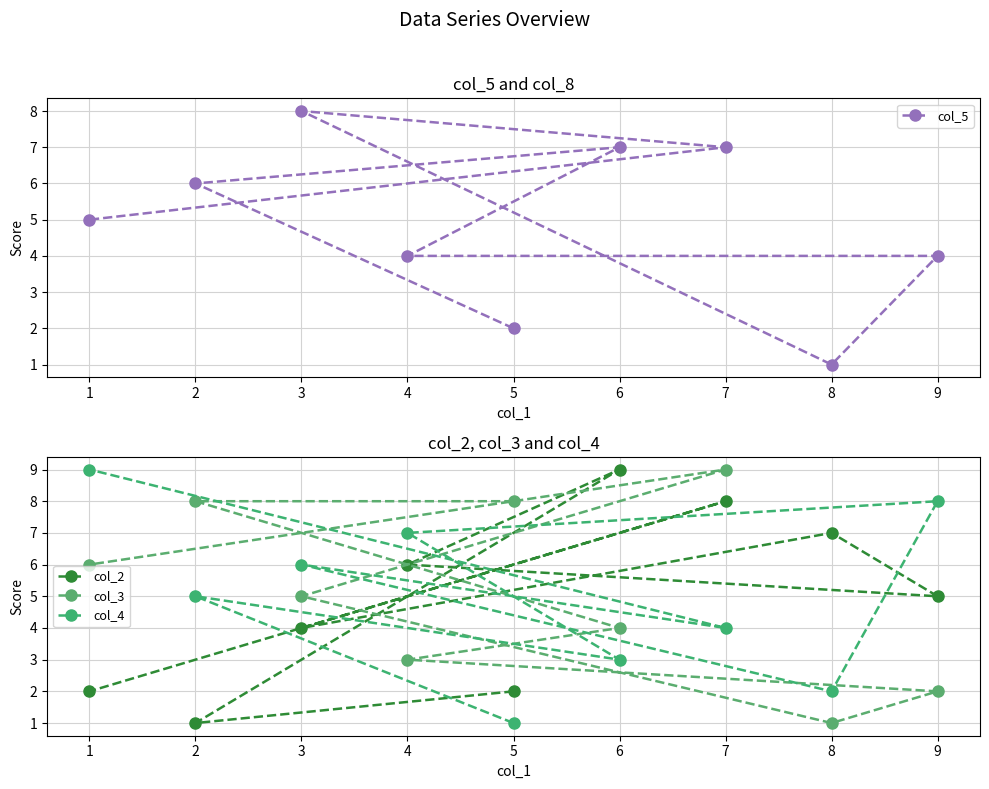

At how many categories does at least one series exceed 3?

9